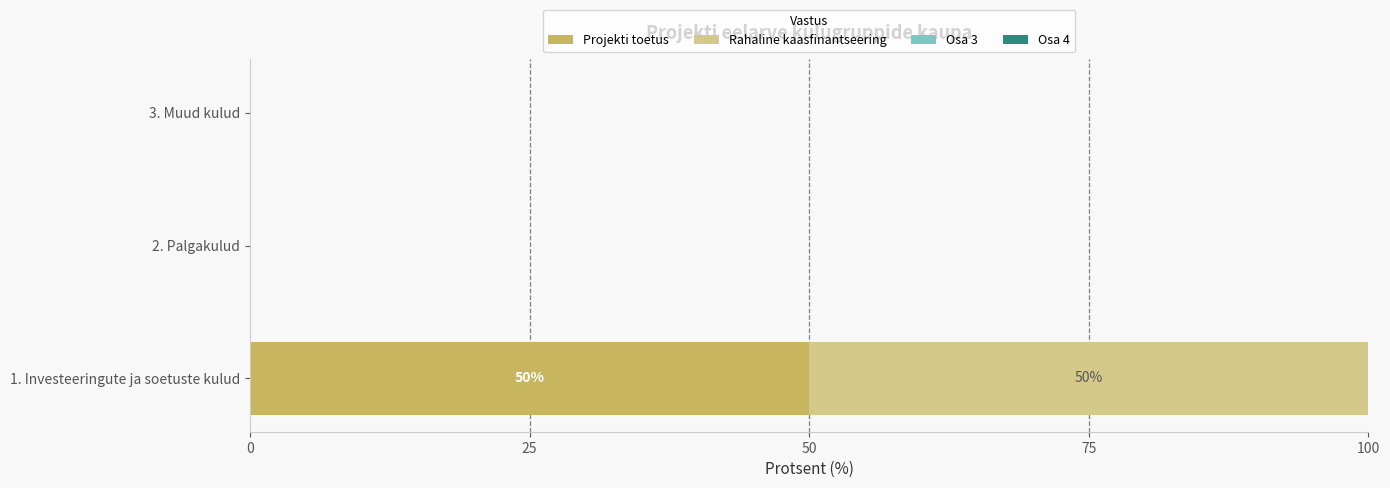

At which label does Projekti toetus reach its peak?

1. Investeeringute ja soetuste kulud